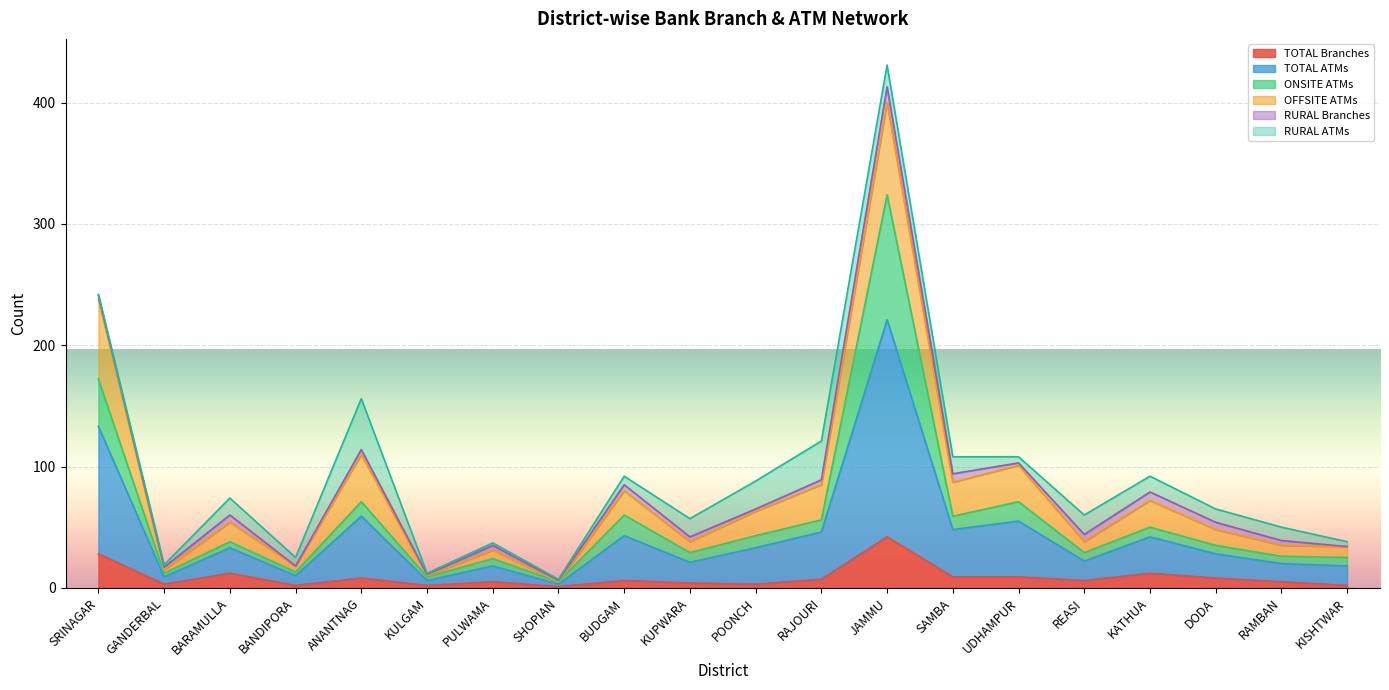

True or false: ONSITE ATMs and TOTAL ATMs cross at least once.

False